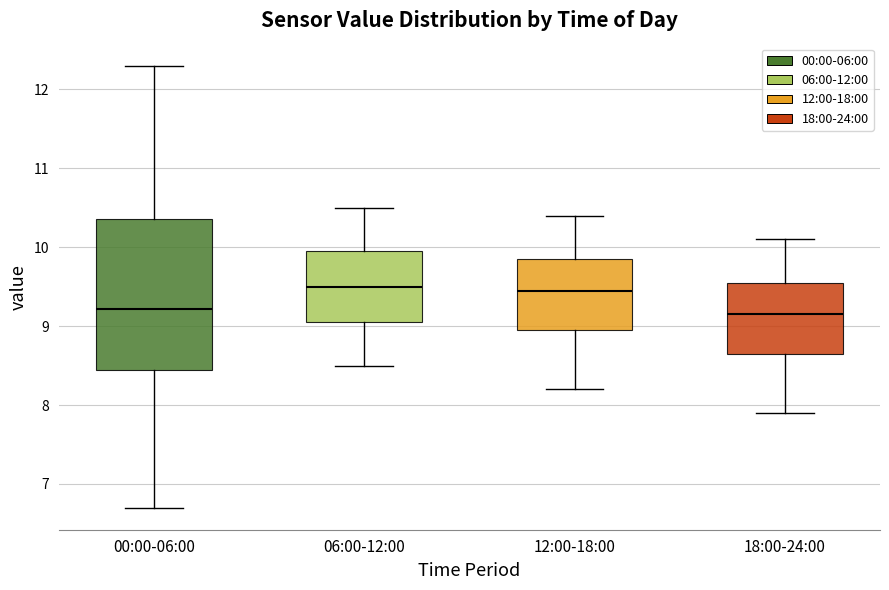

Reading left to right, read every box against the y-axis: the position of its median line, the range the box covers, and the ends of its whiskers. The values are not printed on the chart, so give them approximately, as read against the axis.

00:00-06:00: median 9.2, box 8.4 to 10.4, whiskers 6.7 to 12.3
06:00-12:00: median 9.5, box 9.1 to 10.0, whiskers 8.5 to 10.5
12:00-18:00: median 9.5, box 9.0 to 9.9, whiskers 8.2 to 10.4
18:00-24:00: median 9.2, box 8.7 to 9.6, whiskers 7.9 to 10.1